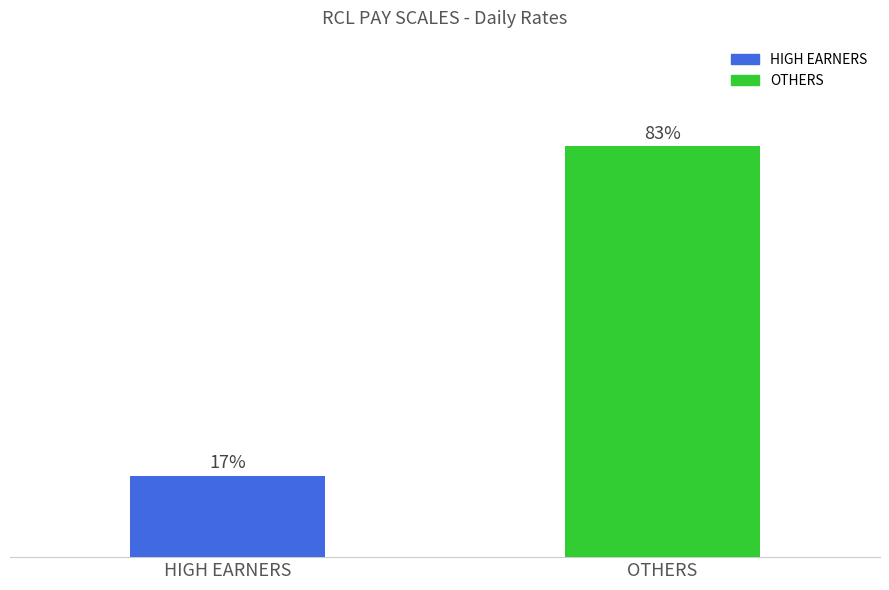

Does the chart contain stacked bars?

No